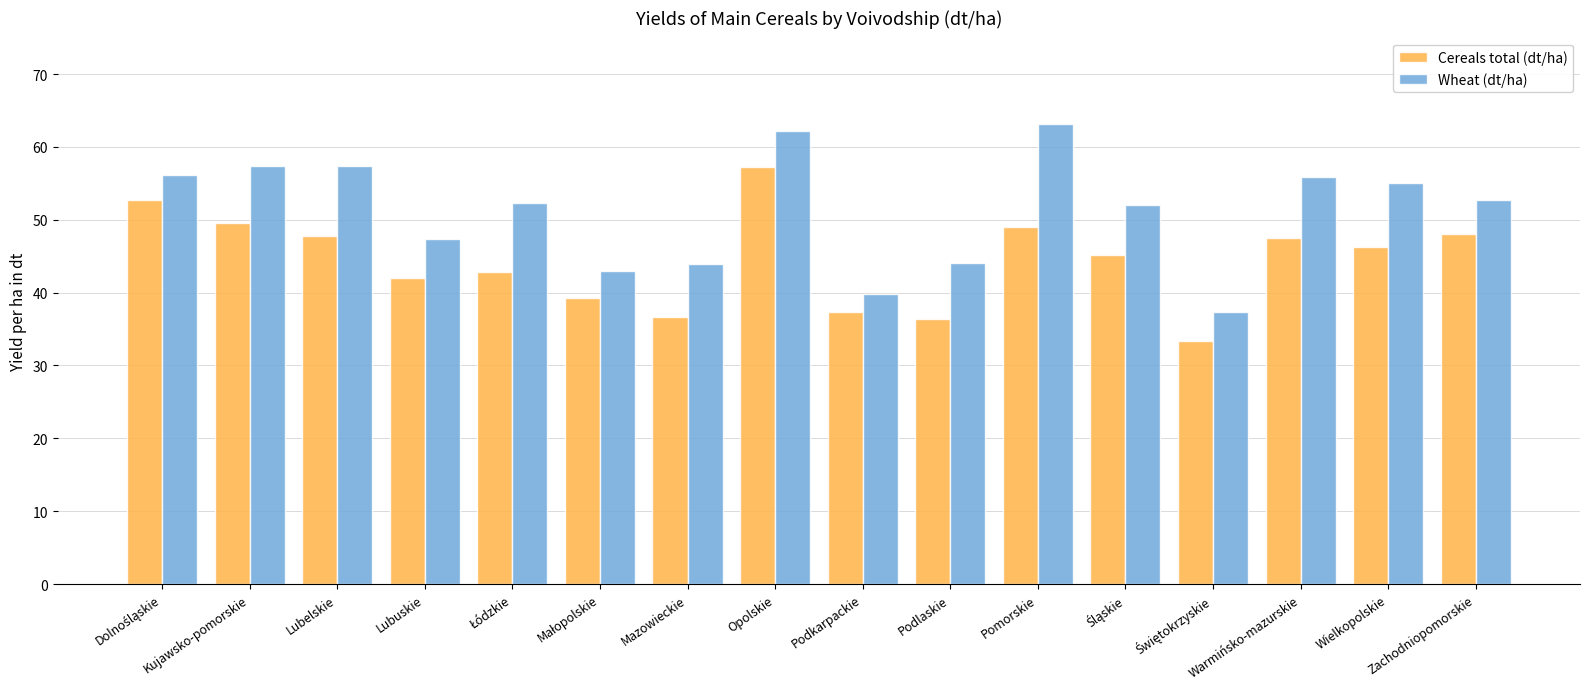

The value of Cereals total (dt/ha) at Warmińsko-mazurskie is 69.5. True or false?

False